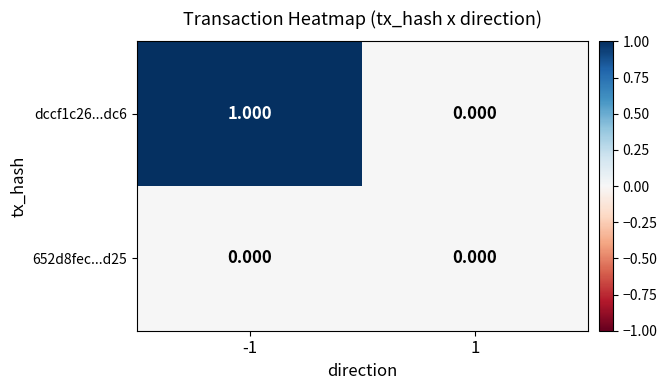

How many distinct data groups are displayed?

2